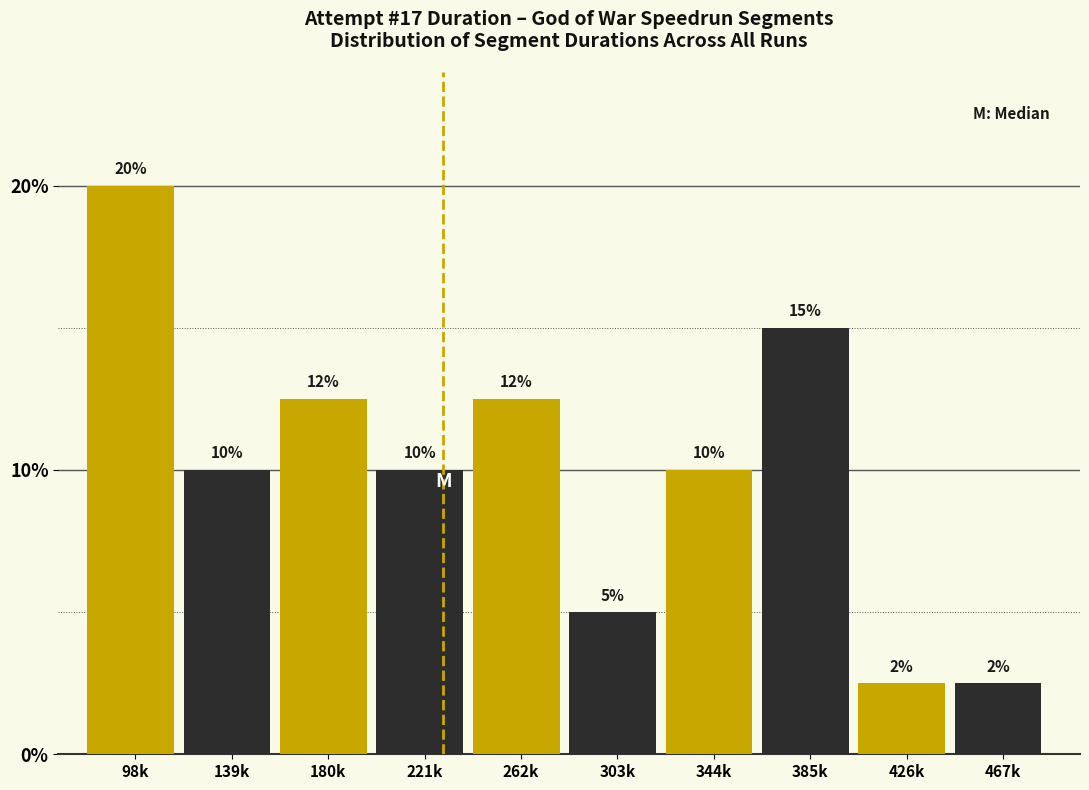

True or false: the data shows 5.0 at 303k.

True